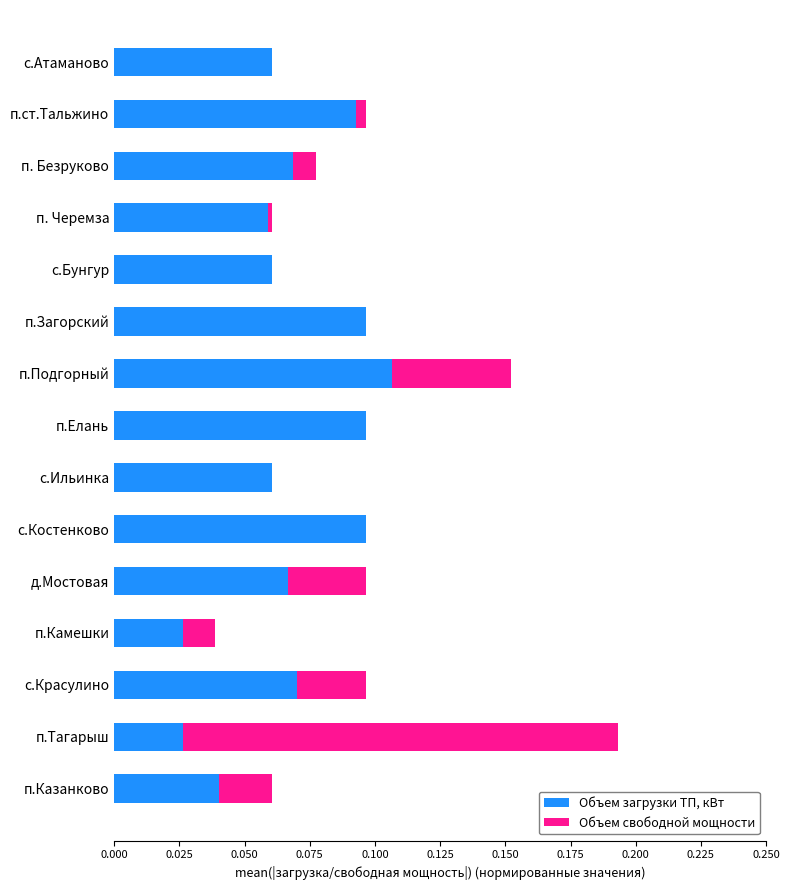

At which category is the sum across all series the highest?

п.Тагарыш